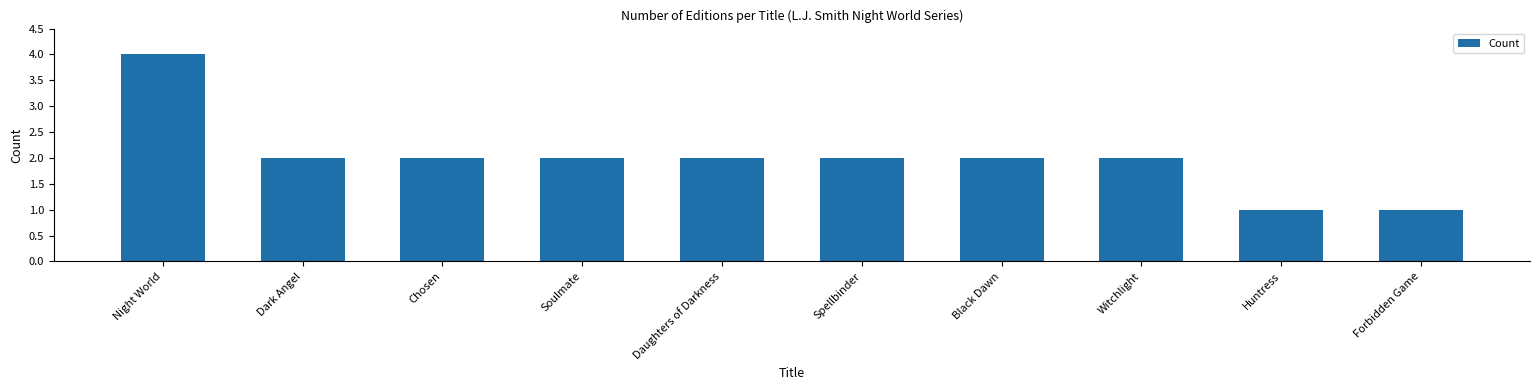

What is the label of the 8th bar from the right?

Chosen